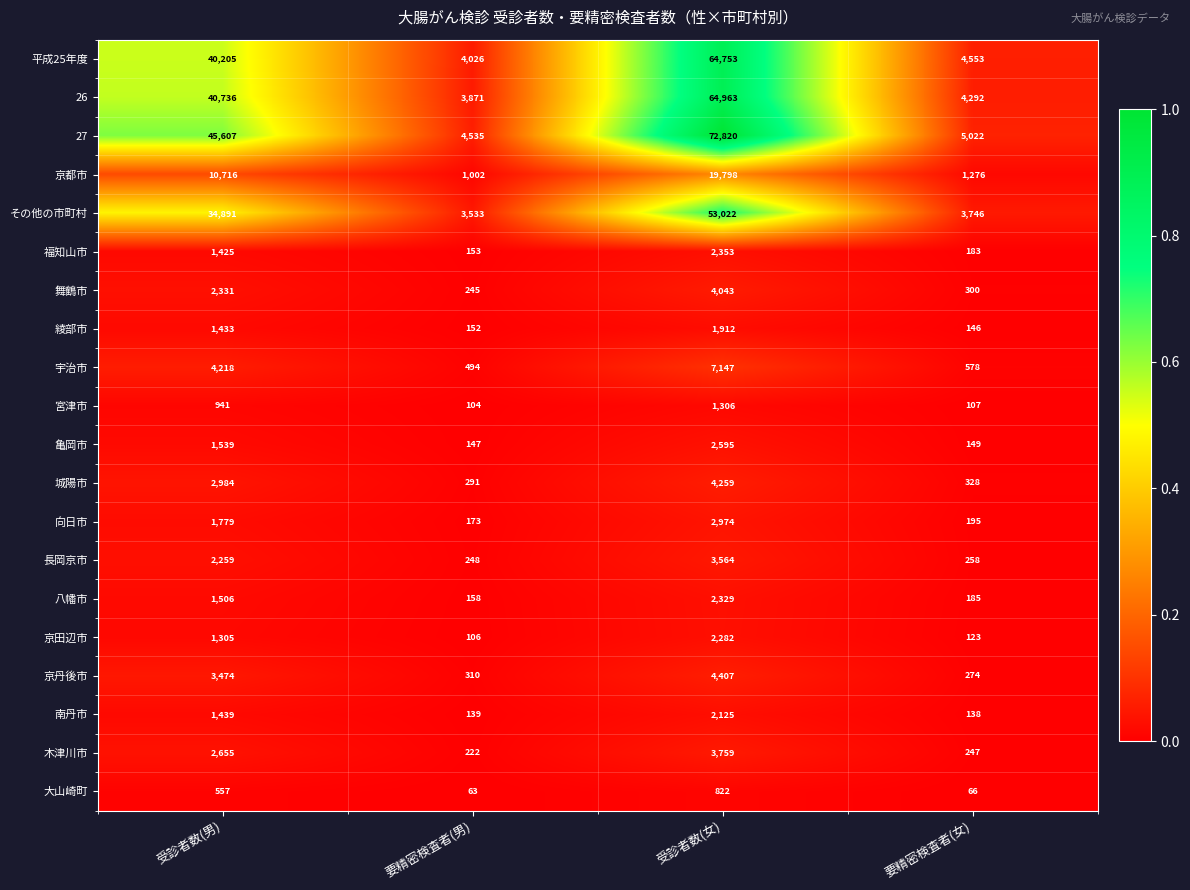

At 要精密検査者(男), list the series in order from largest to smallest.

27, 平成25年度, 26, その他の市町村, 京都市, 宇治市, 京丹後市, 城陽市, 長岡京市, 舞鶴市, 木津川市, 向日市, 八幡市, 福知山市, 綾部市, 亀岡市, 南丹市, 京田辺市, 宮津市, 大山崎町